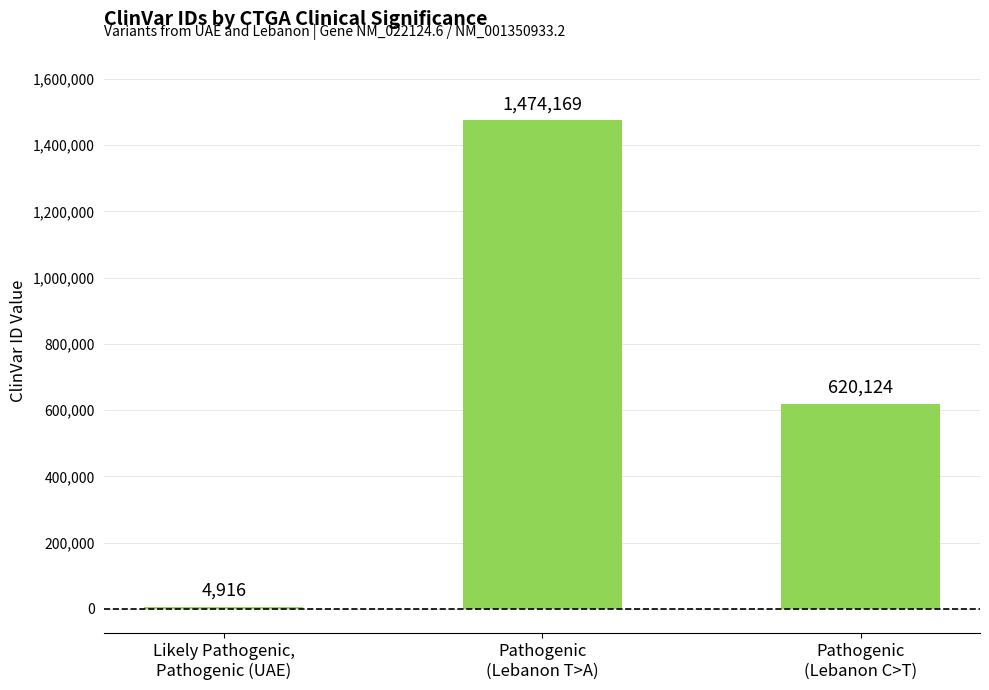

What is the maximum value shown in the chart?

1474169